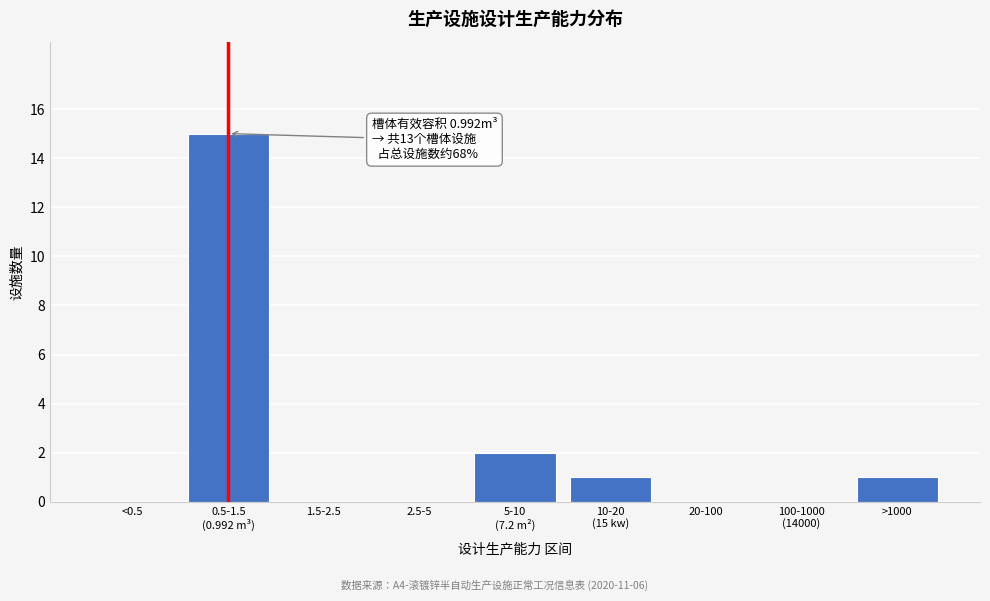

Between 20-100 and >1000, which is larger?

>1000